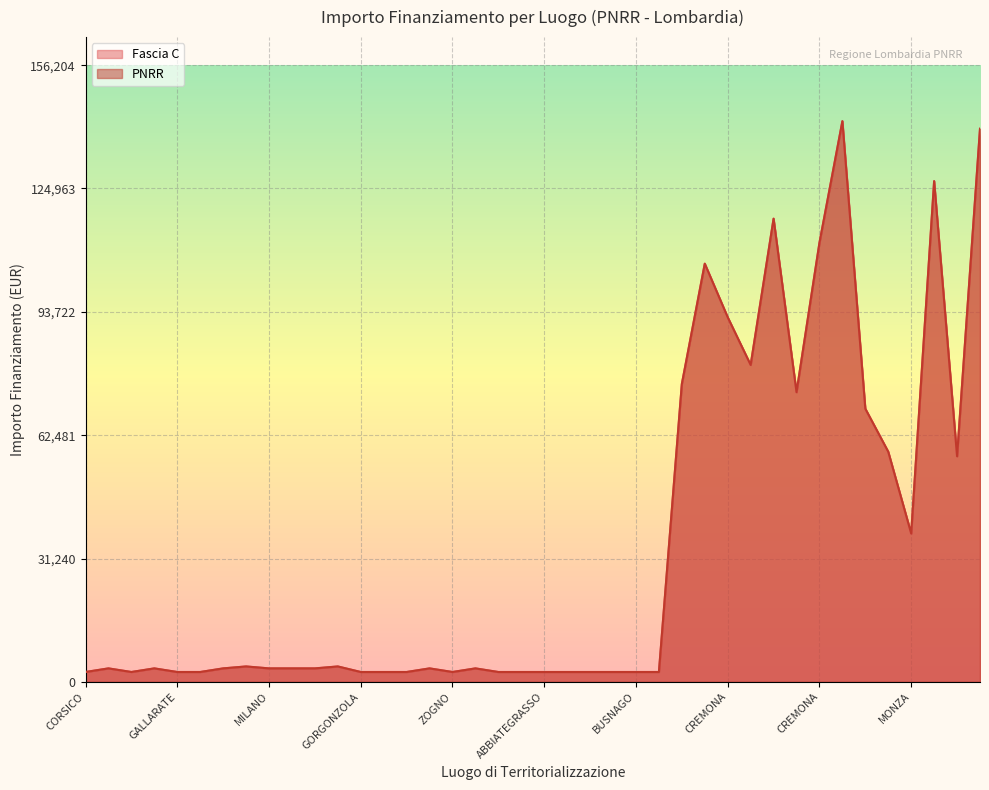

What is the lowest value of the PNRR series?

2498.0